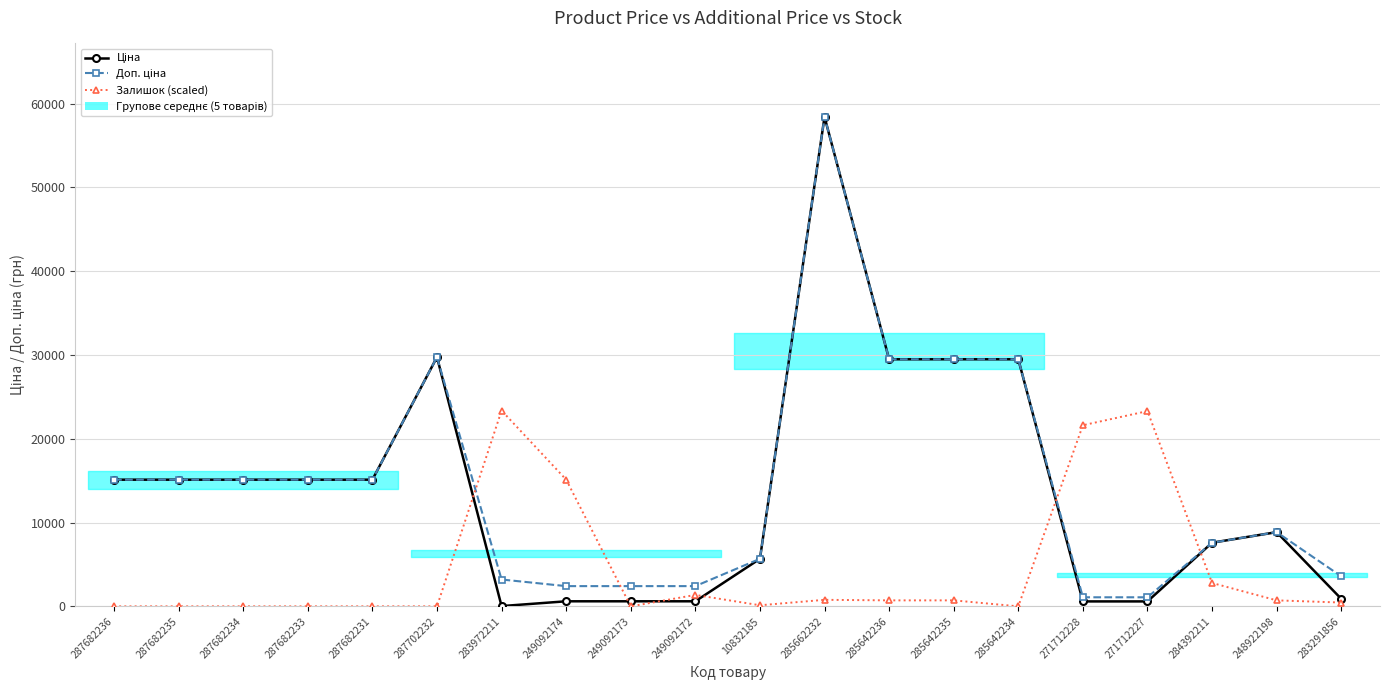

True or false: Доп. ціна and Ціна cross at least once.

False